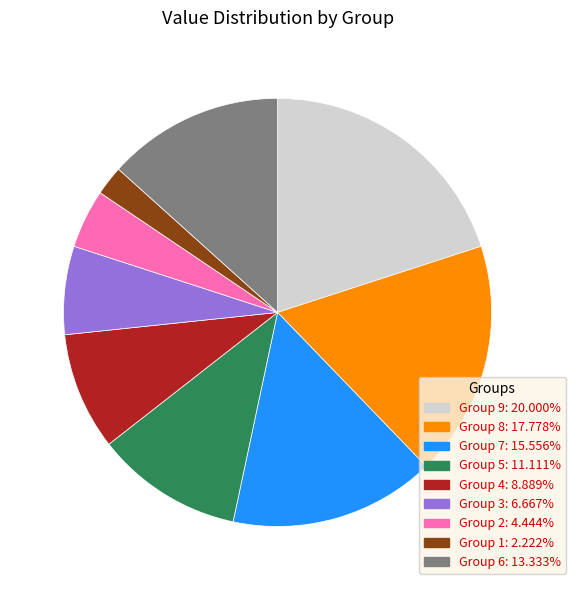

Is there a majority slice in this chart?

No